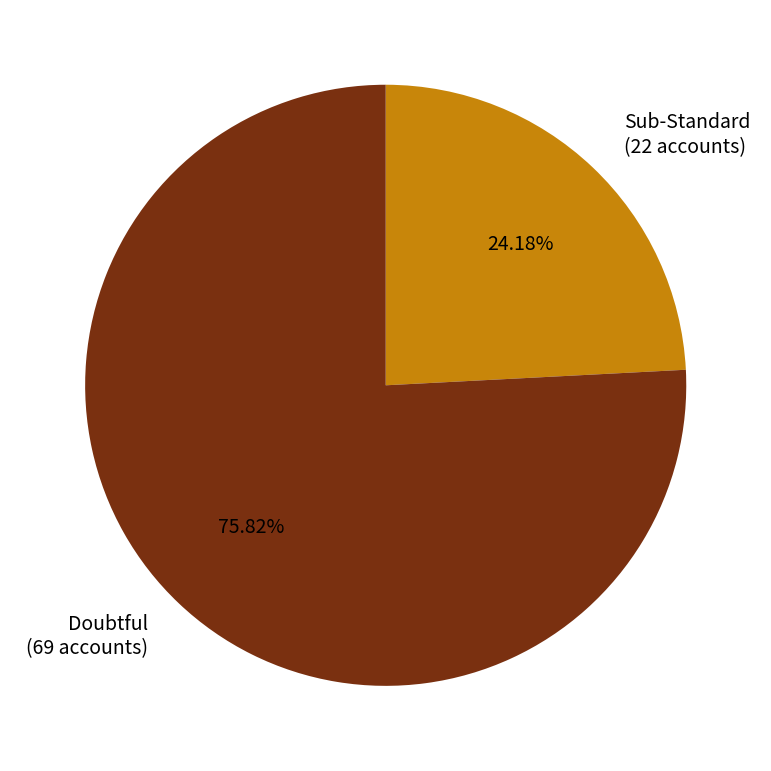

To the nearest percent, what is the average slice percentage?

50%